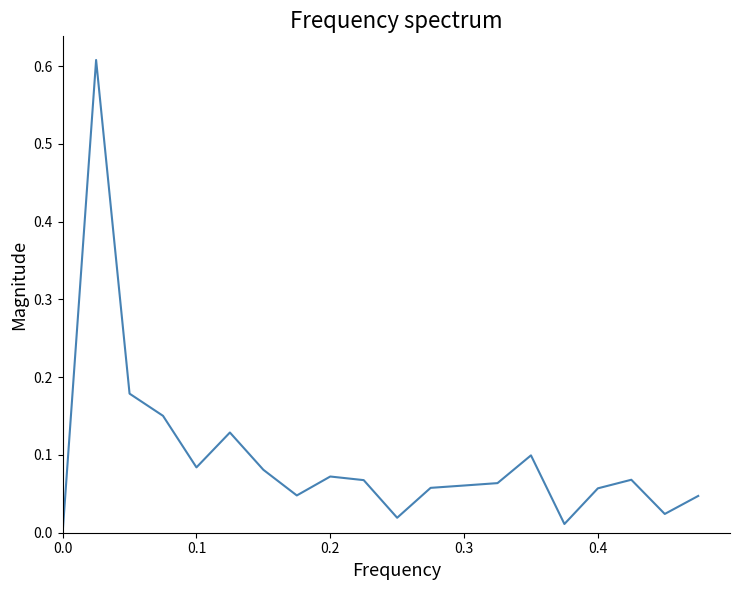

How many lines are shown in the chart?

1